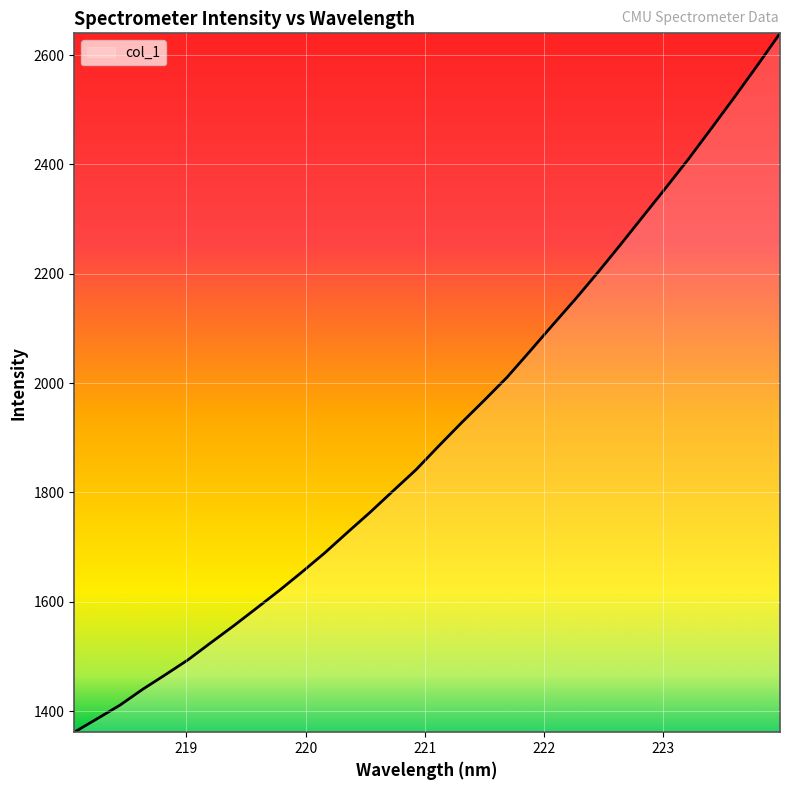

What is the difference between the maximum and minimum values?

1278.3